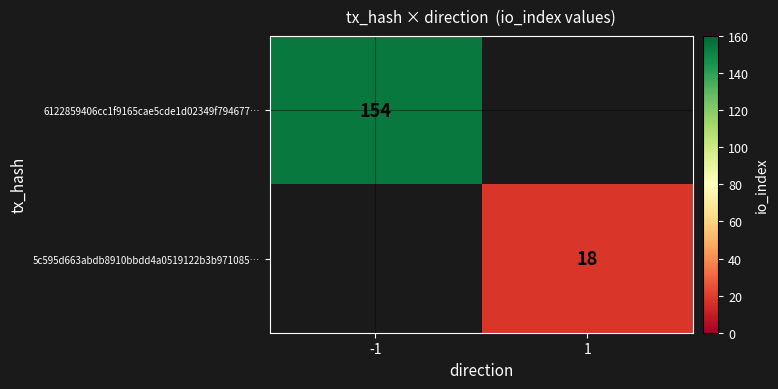

Is it true that 6122859406cc1f9165cae5cde1d02349f794677… equals 154 at -1?

True